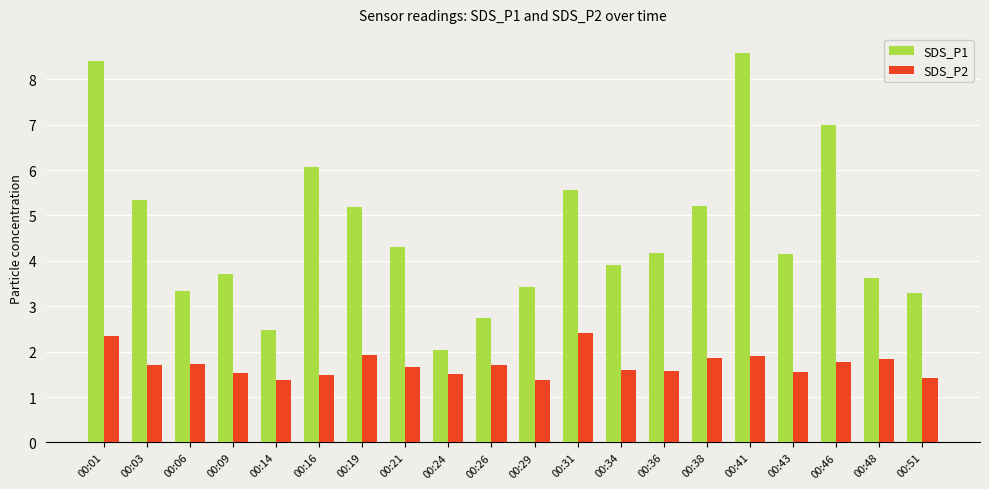

What is the sum of all SDS_P1 values?

92.5